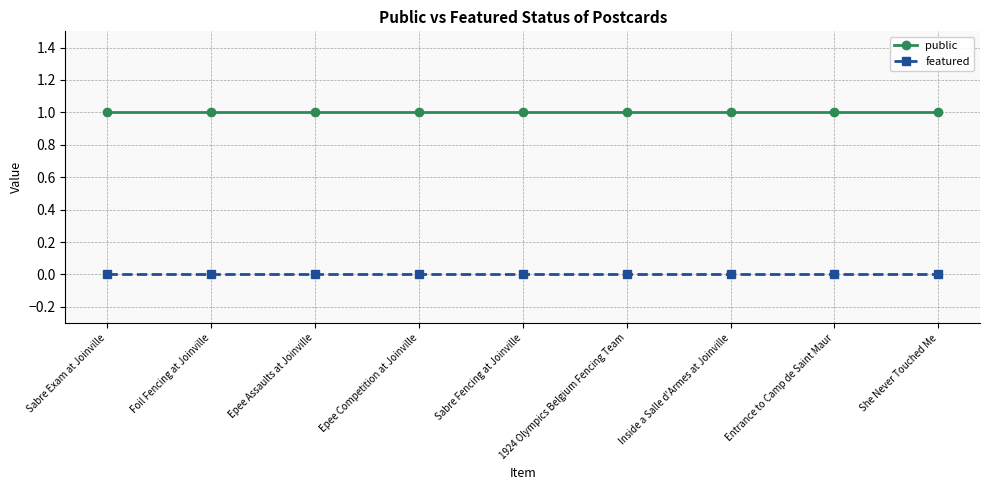

Reading left to right, list all the values displayed in this chart.

public: Sabre Exam at Joinville=1	Foil Fencing at Joinville=1	Epee Assaults at Joinville=1	Epee Competition at Joinville=1	Sabre Fencing at Joinville=1	1924 Olympics Belgium Fencing Team=1	Inside a Salle d'Armes at Joinville=1	Entrance to Camp de Saint Maur=1	She Never Touched Me=1
featured: Sabre Exam at Joinville=0	Foil Fencing at Joinville=0	Epee Assaults at Joinville=0	Epee Competition at Joinville=0	Sabre Fencing at Joinville=0	1924 Olympics Belgium Fencing Team=0	Inside a Salle d'Armes at Joinville=0	Entrance to Camp de Saint Maur=0	She Never Touched Me=0